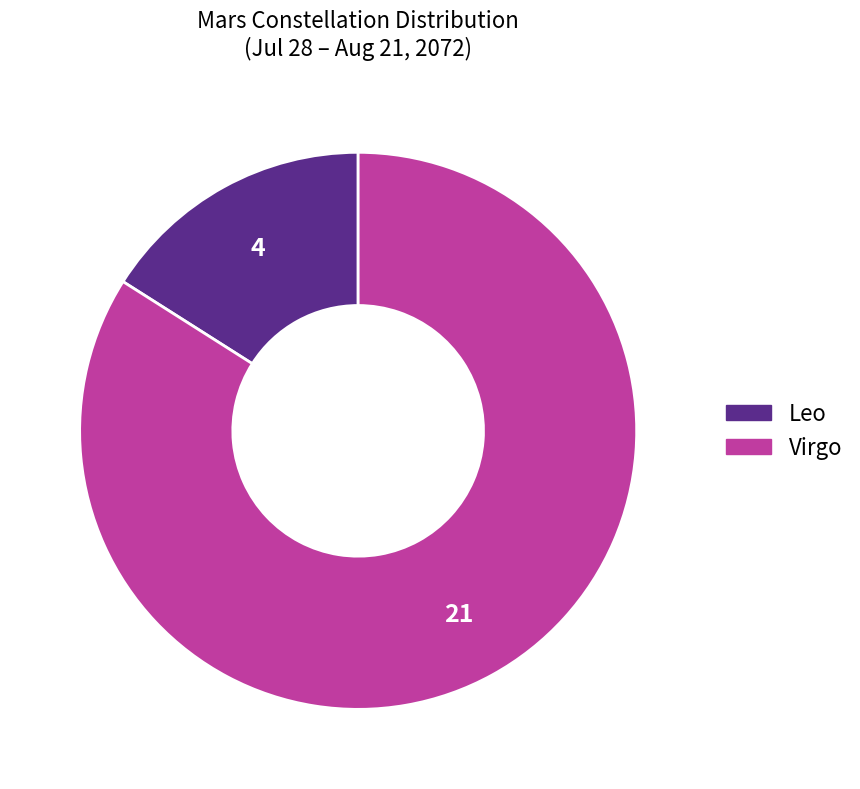

Combined, do Virgo and Leo account for over 50%?

Yes